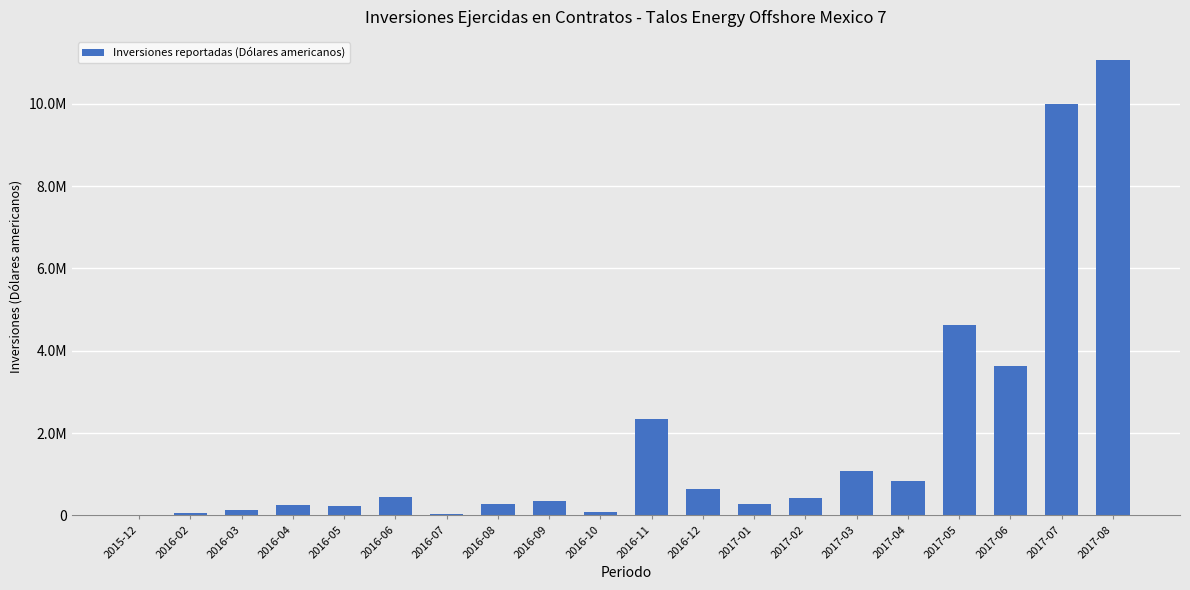

Between 2016-12 and 2017-01, which is larger?

2016-12